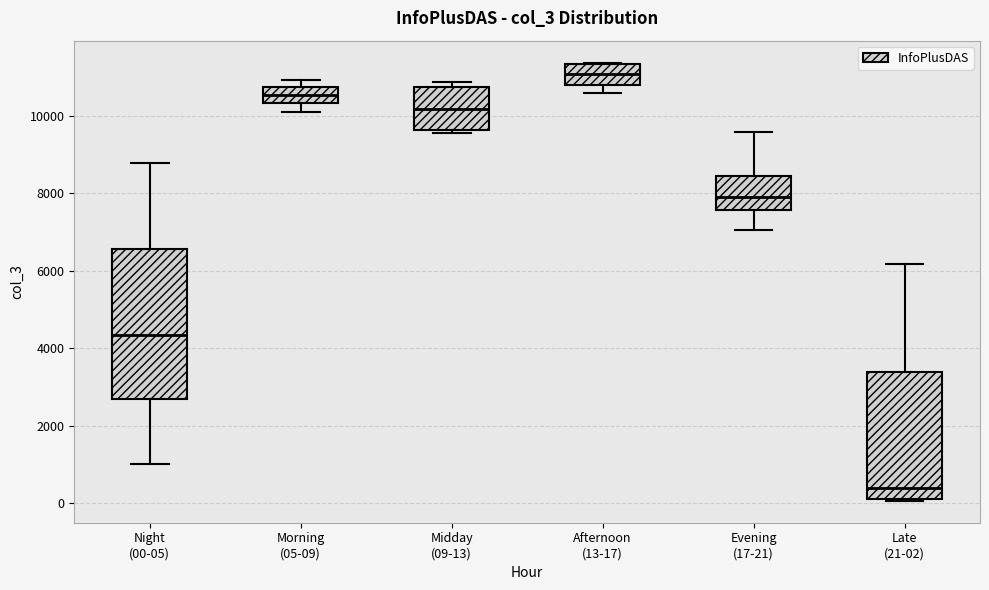

Which box is the tallest, from its lower edge to its upper edge?

Night (00-05)